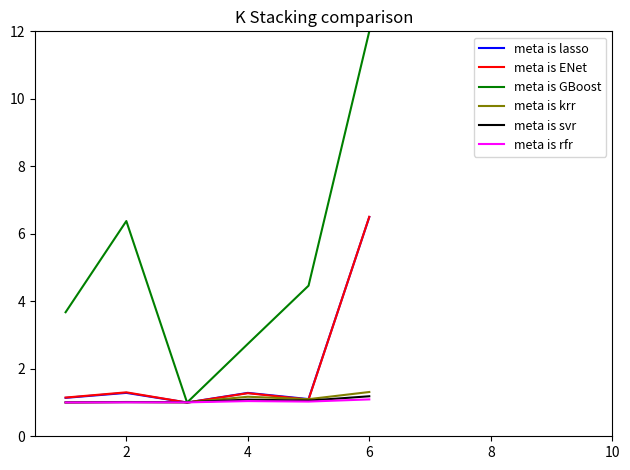

What is the minimum value for meta is svr?

1.0